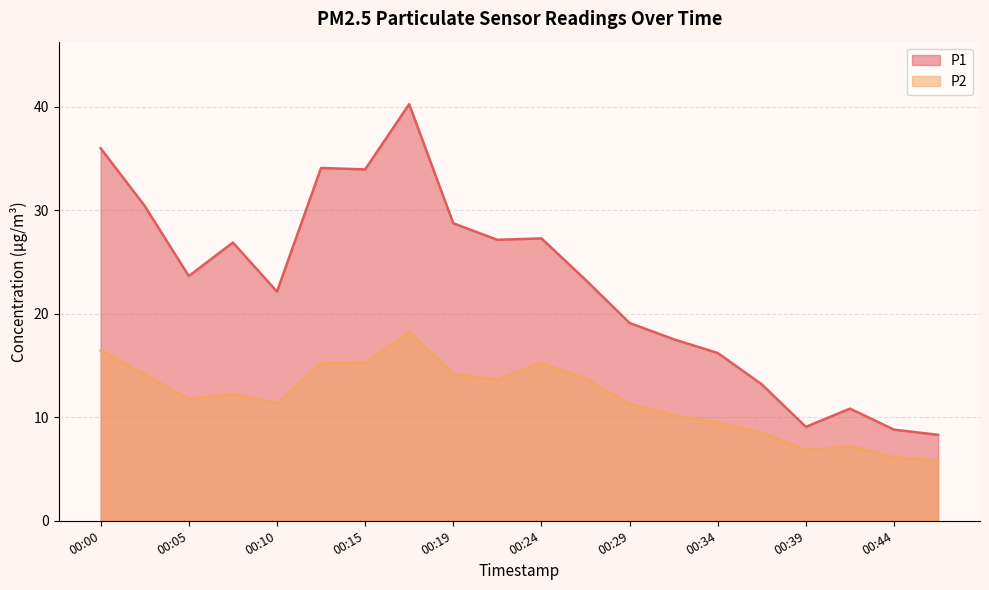

At which category does the chart reach its minimum across all series?

00:46